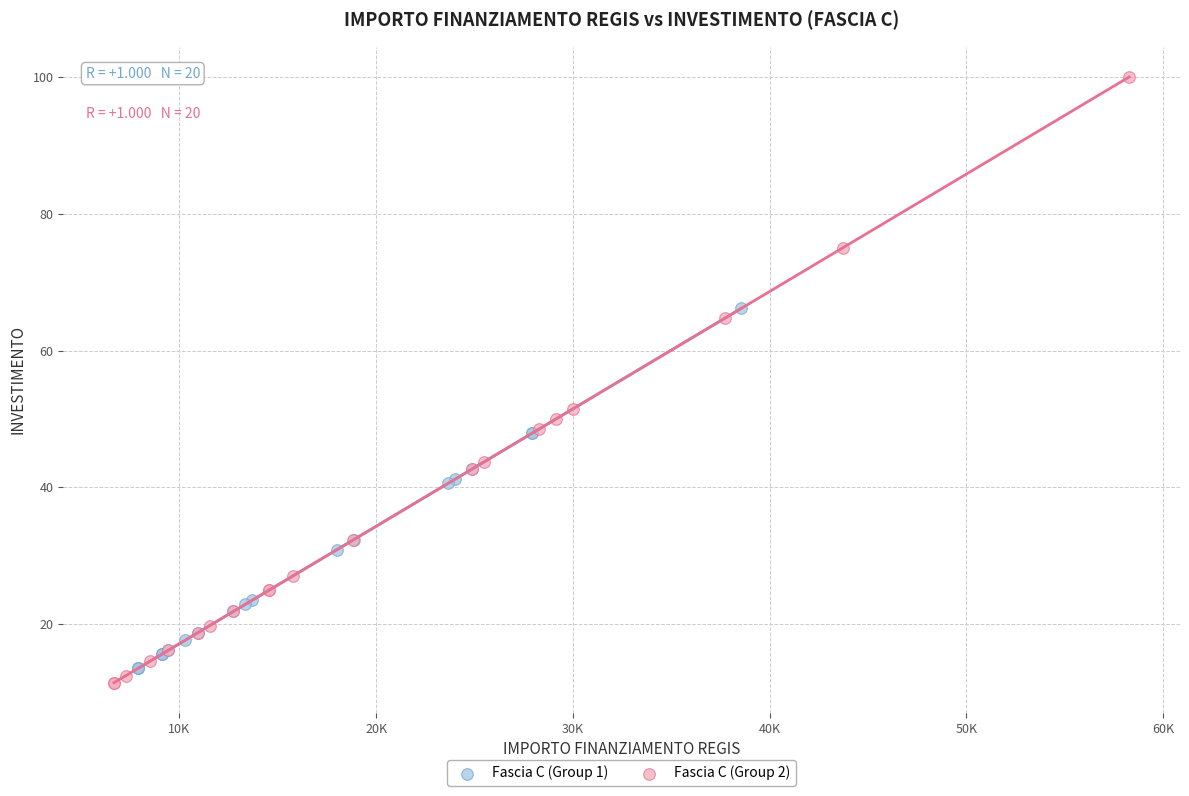

Which series reaches the minimum Y coordinate?

Fascia C (Group 2)